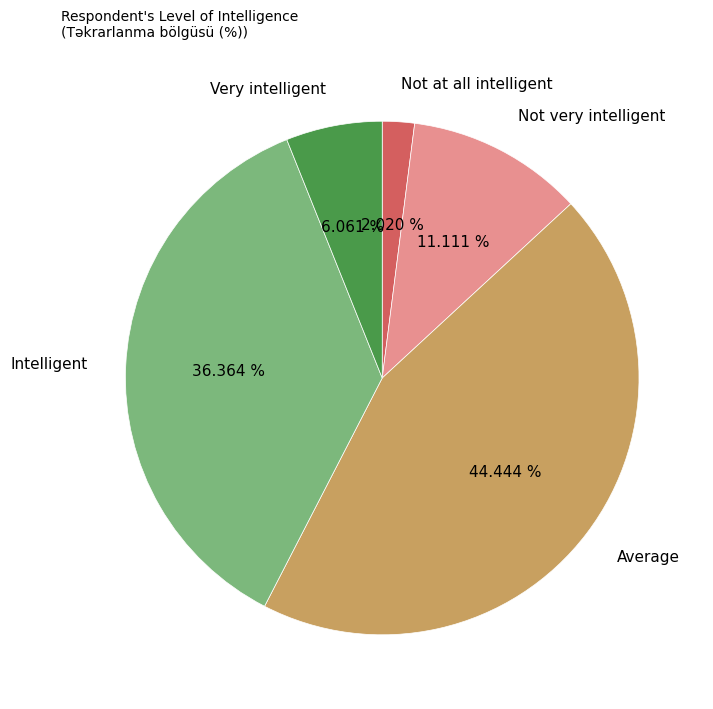

To the nearest percent, what is the difference between the largest and smallest slice percentages?

42%